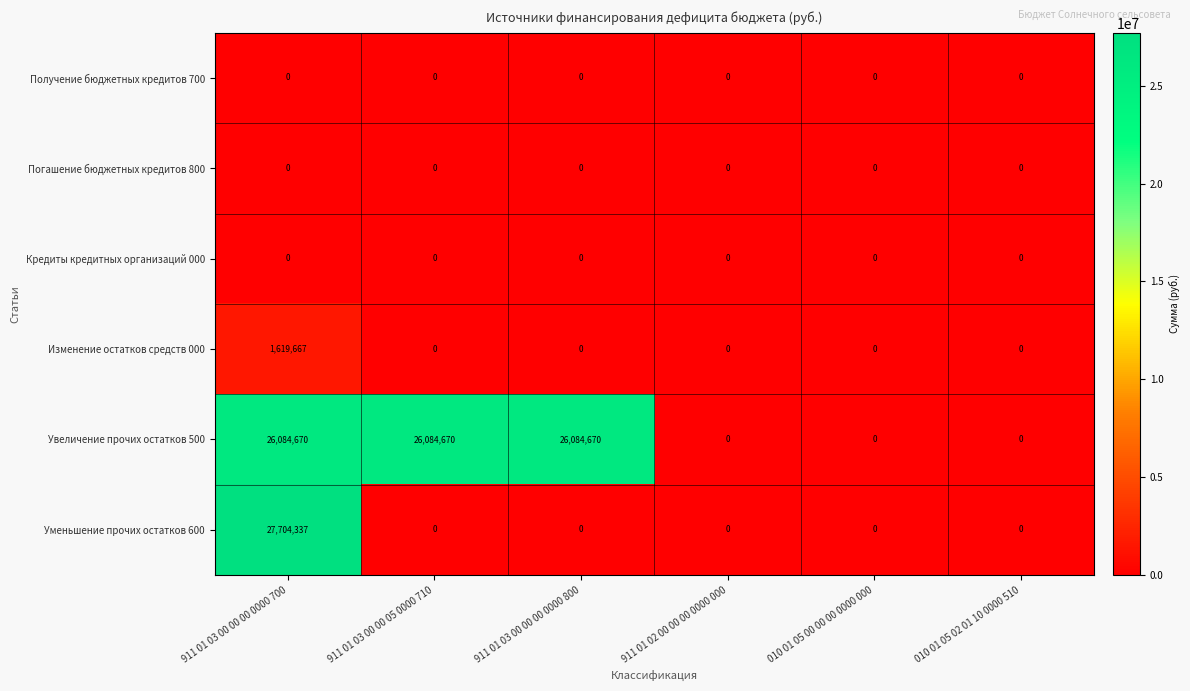

How many distinct data groups are displayed?

6